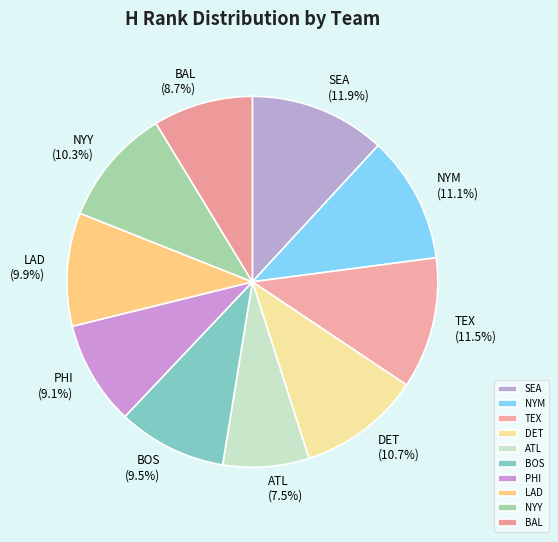

To the nearest percent, what portion does LAD represent?

10%